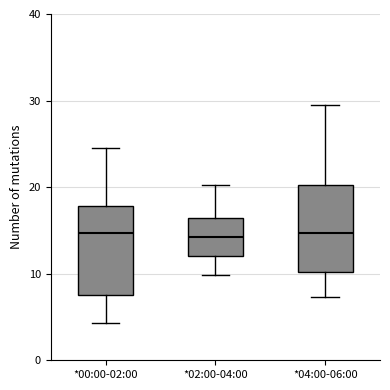

Reading left to right, transcribe this box plot: for each box, give where its median line is, the range the box spans, and where its two whiskers end, as read against the y-axis. The values are not printed on the chart, so give them approximately, as read against the axis.

*00:00-02:00: median 15, box 7 to 18, whiskers 4 to 25
*02:00-04:00: median 14, box 12 to 16, whiskers 10 to 20
*04:00-06:00: median 15, box 10 to 20, whiskers 7 to 30